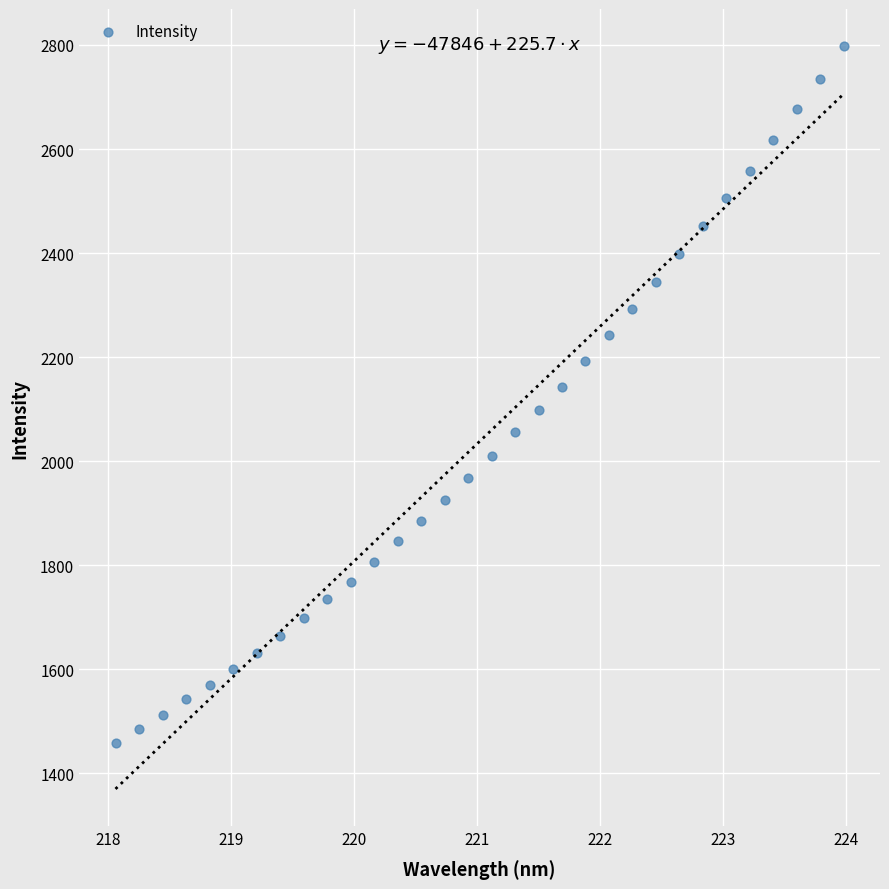

What is the range of X values (max minus min)?

5.9